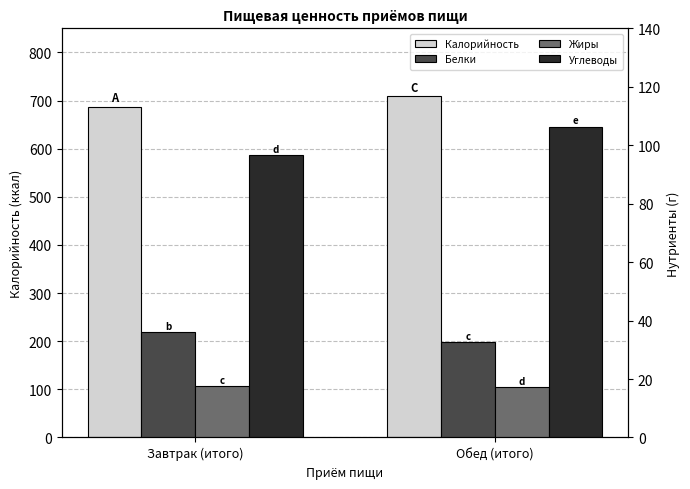

What is the approximate value of Углеводы at Завтрак (итого)?

96.6